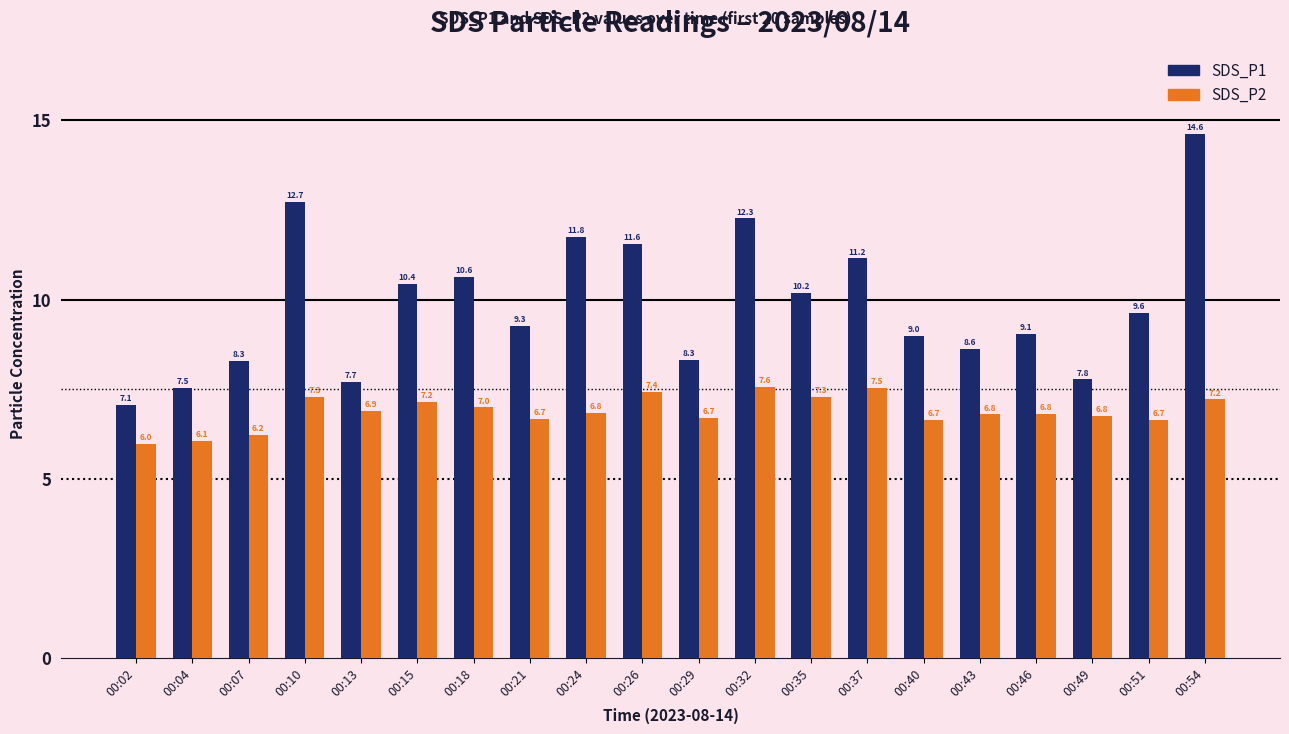

How many bars are there in each group?

2